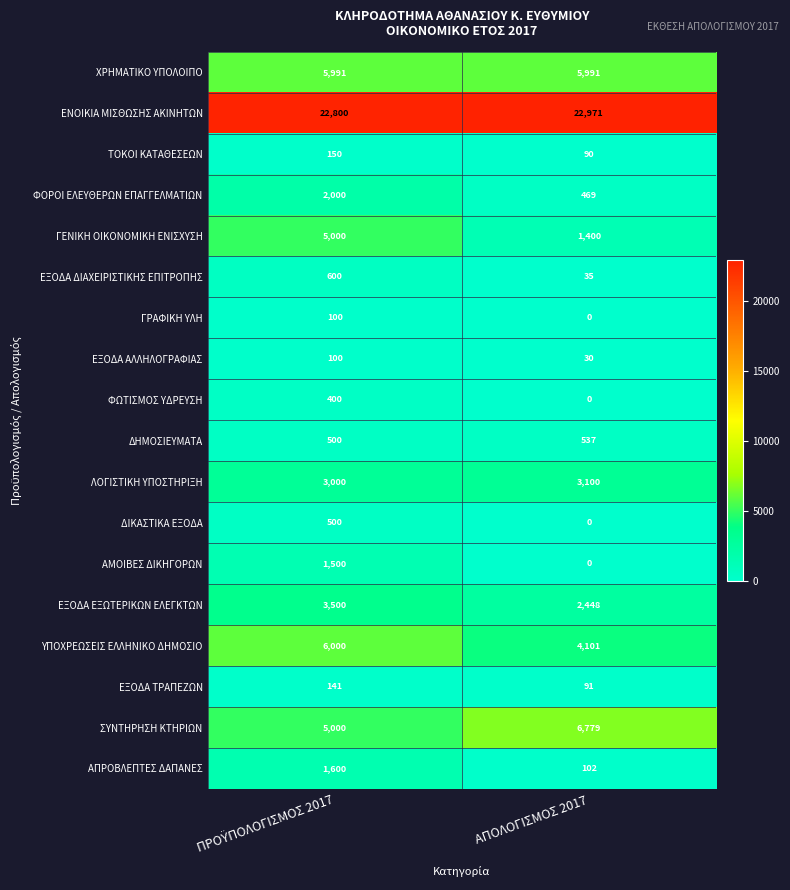

What is the sum of all ΕΝΟΙΚΙΑ ΜΙΣΘΩΣΗΣ ΑΚΙΝΗΤΩΝ values?

45771